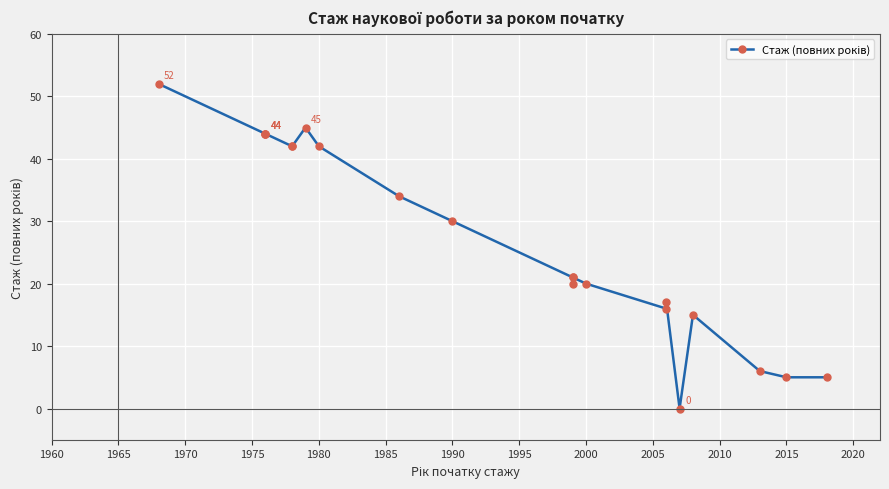

What position from the right is 1975?

17